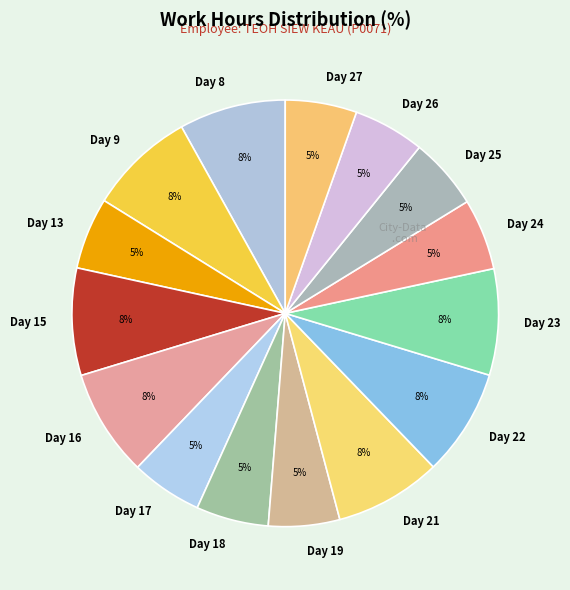

How many slices are in this pie chart?

15